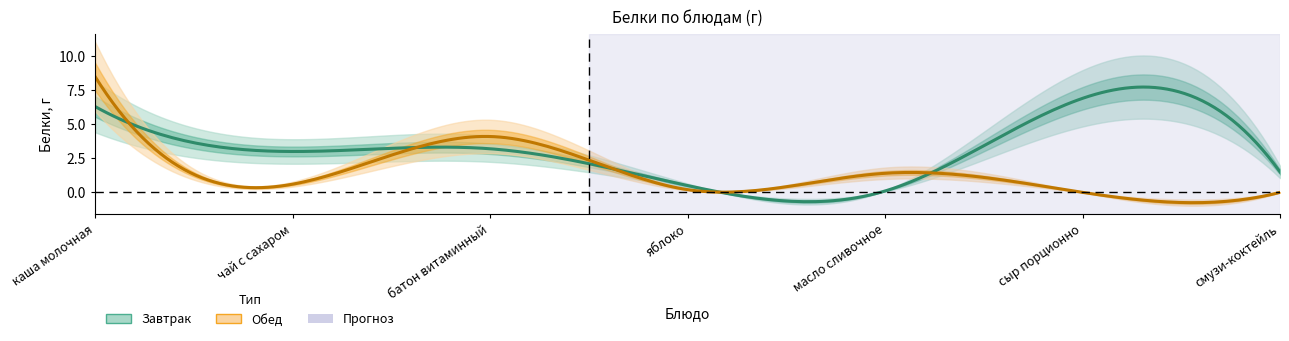

True or false: Завтрак and Обед cross at least once.

True